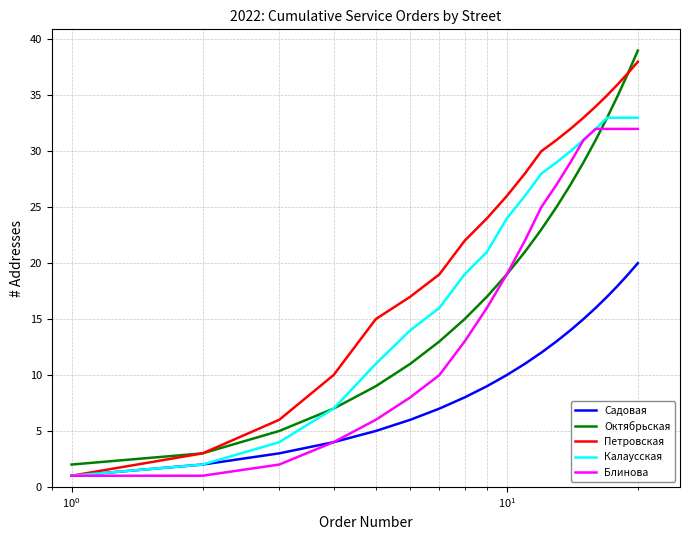

True or false: Октябрьская and Садовая intersect in this chart.

False